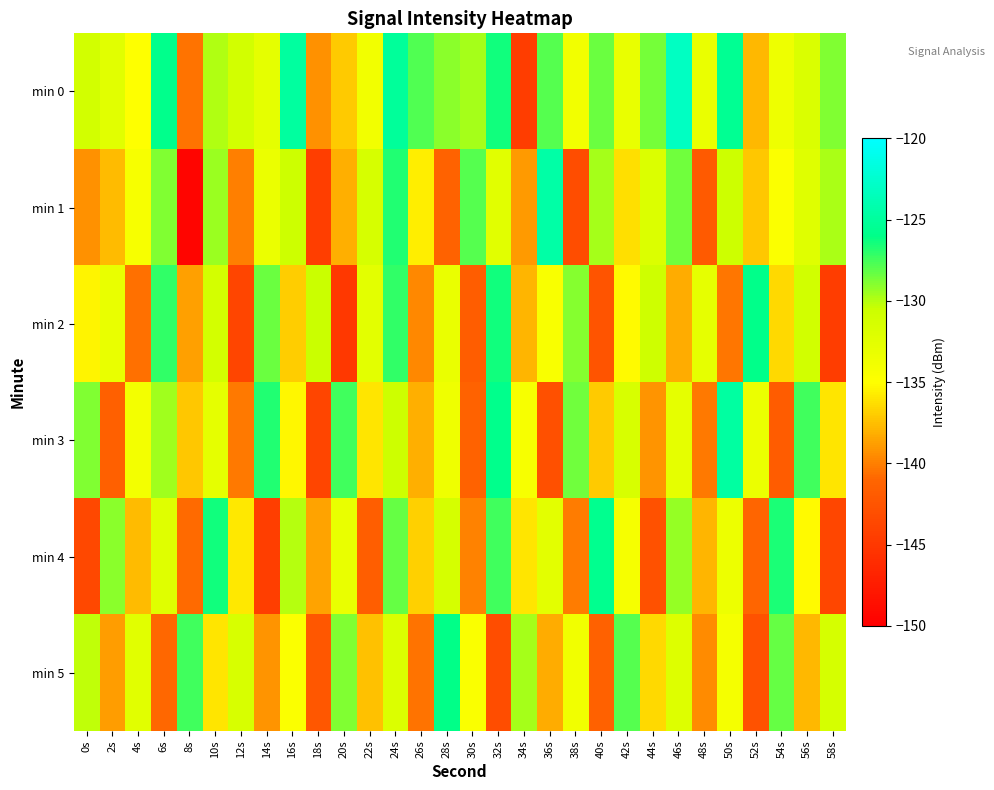

At how many categories does at least one series exceed -140?

30